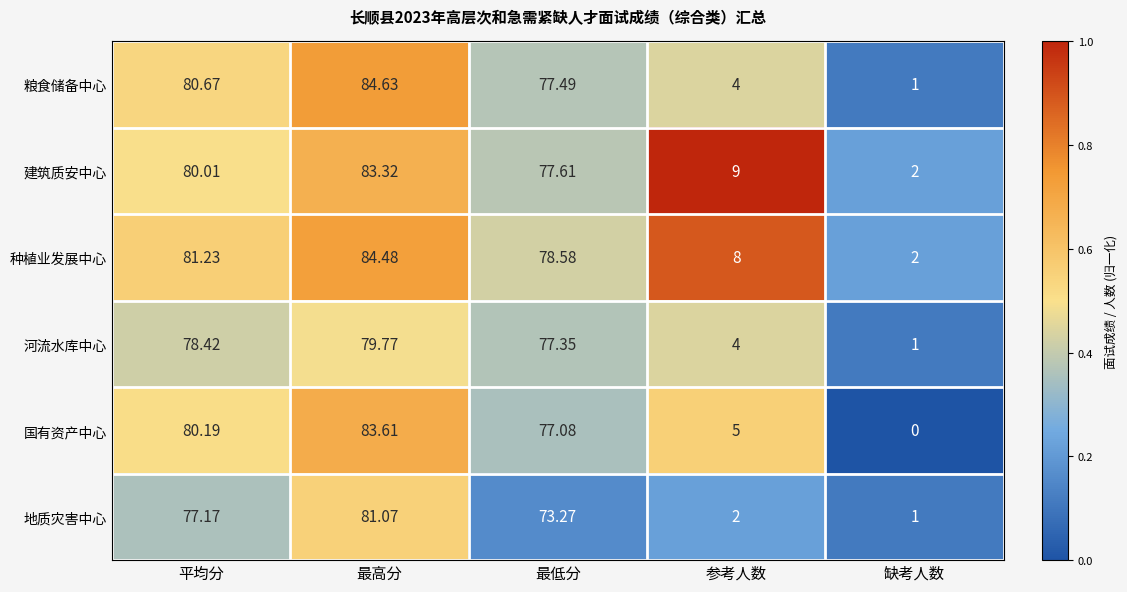

How many categories are shown in the chart?

5